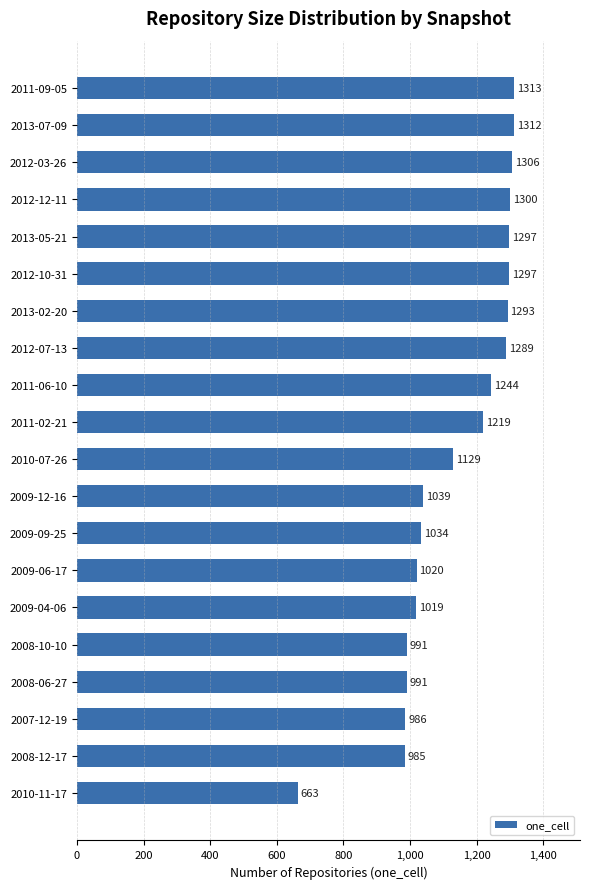

Reading top to bottom, extract all data points from this chart.

2011-09-05=1313	2013-07-09=1312	2012-03-26=1306	2012-12-11=1300	2013-05-21=1297	2012-10-31=1297	2013-02-20=1293	2012-07-13=1289	2011-06-10=1244	2011-02-21=1219	2010-07-26=1129	2009-12-16=1039	2009-09-25=1034	2009-06-17=1020	2009-04-06=1019	2008-10-10=991	2008-06-27=991	2007-12-19=986	2008-12-17=985	2010-11-17=663